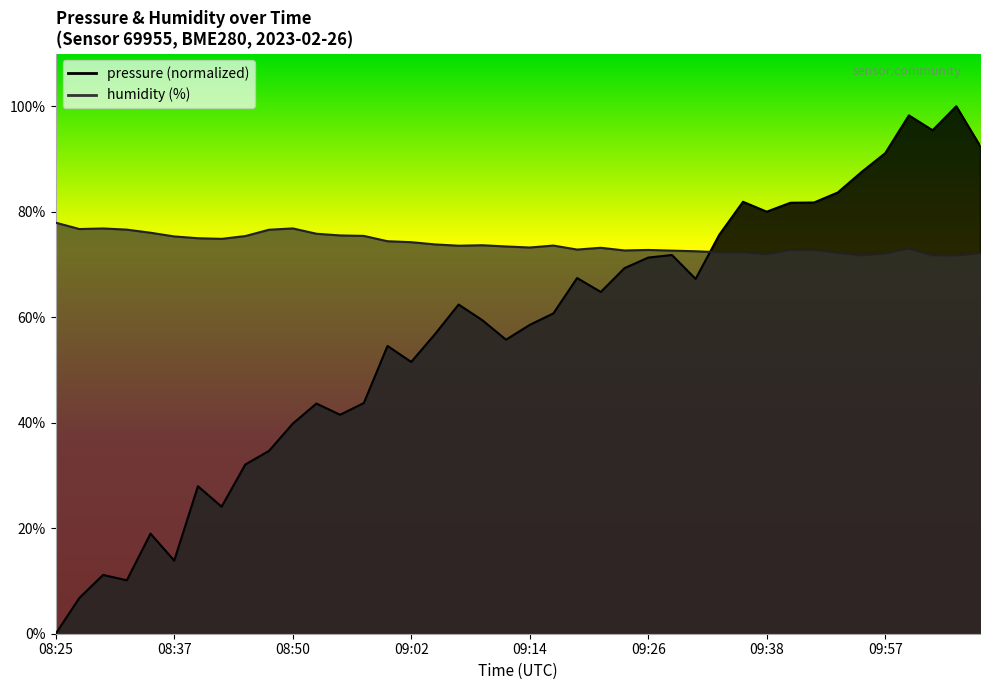

In humidity, how many points are lower than both neighbors (excluding endpoints)?

9